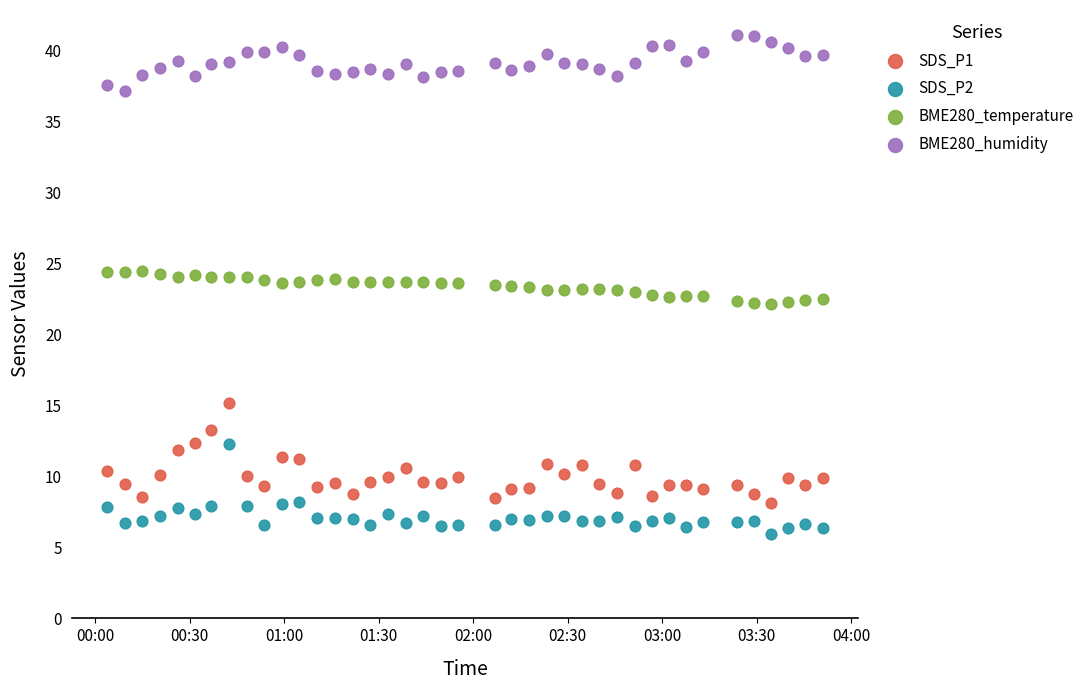

Across all data points, what is the range of Y values (max minus min)?

35.2